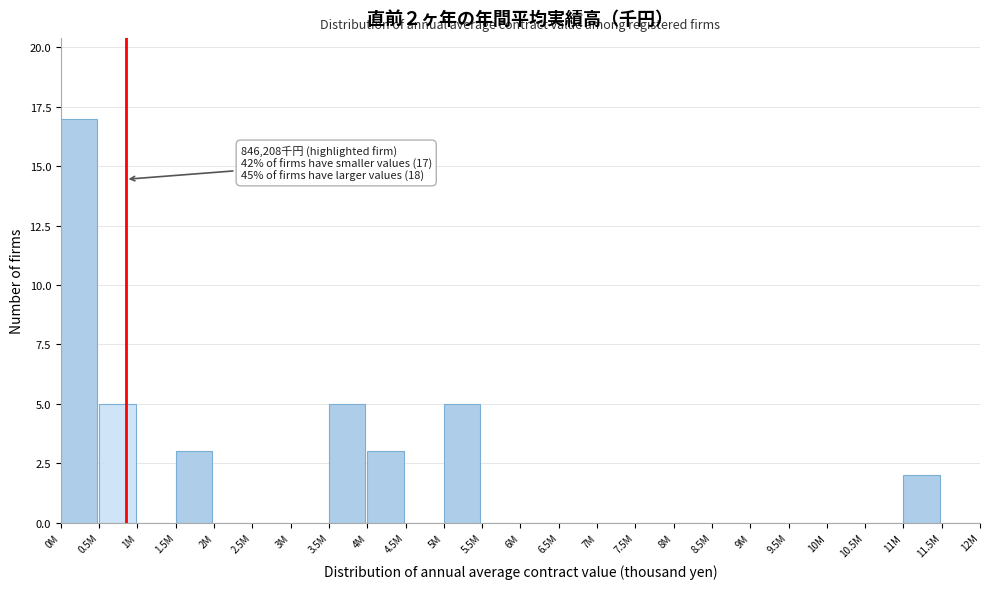

Reading left to right, transcribe all the data shown in this chart.

0M=17	0.5M=5	1M=0	1.5M=3	2M=0	2.5M=0	3M=0	3.5M=5	4M=3	4.5M=0	5M=5	5.5M=0	6M=0	6.5M=0	7M=0	7.5M=0	8M=0	8.5M=0	9M=0	9.5M=0	10M=0	10.5M=0	11M=2	11.5M=0